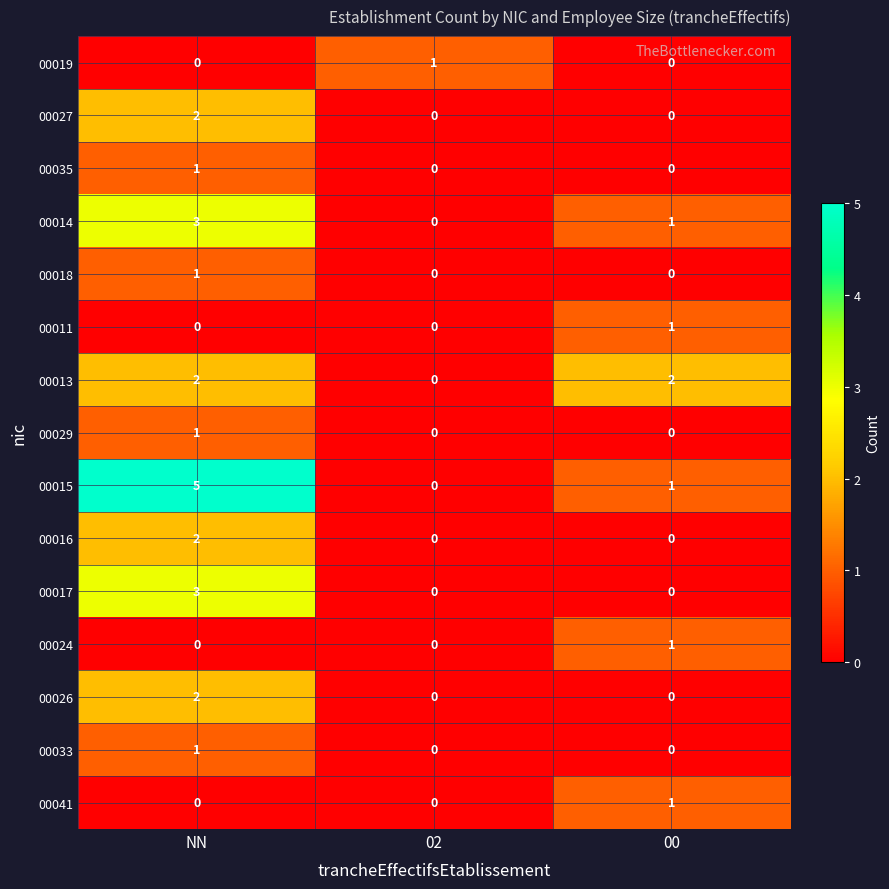

Which category has the highest value in the 00027 series?

NN